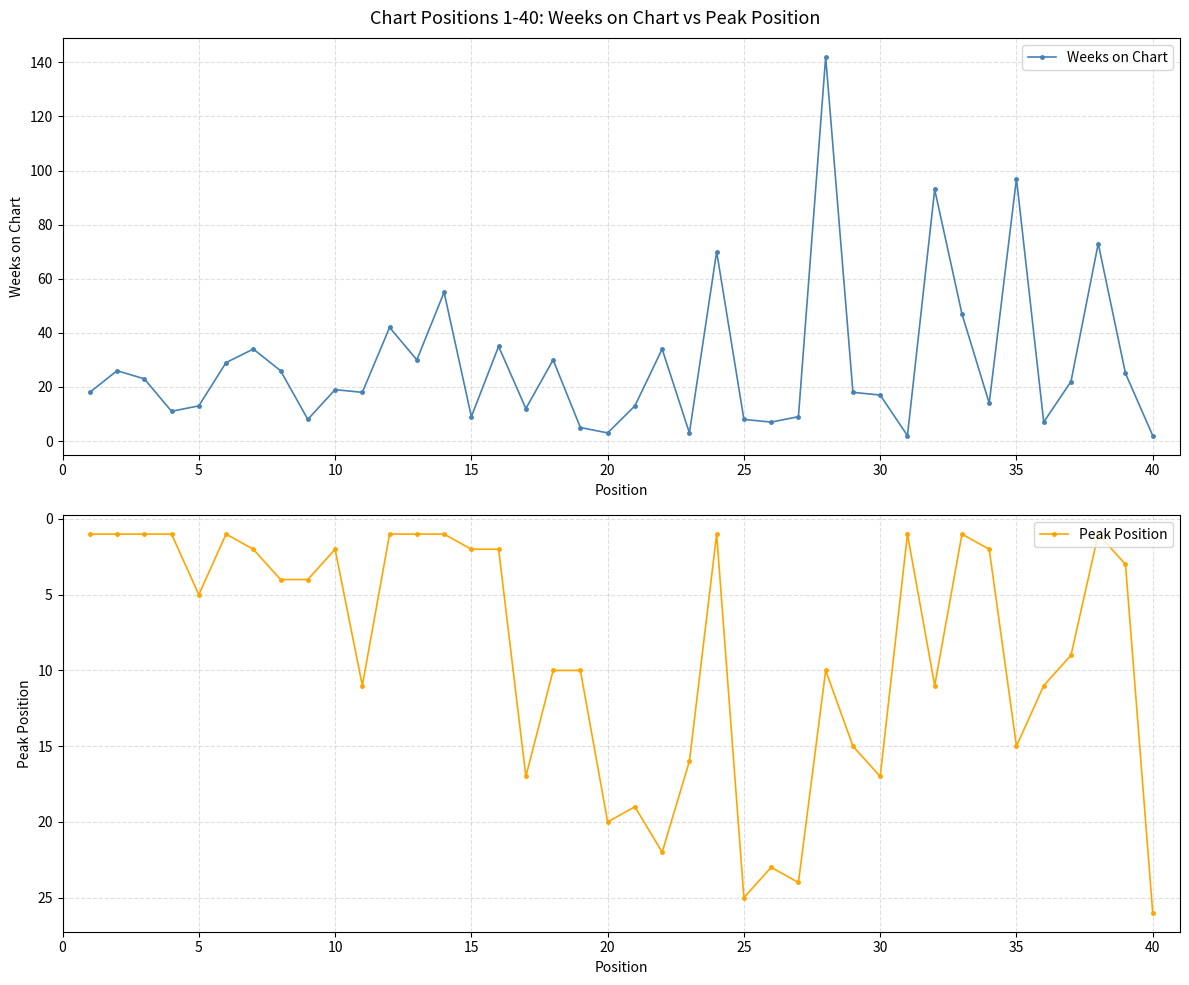

Which series has the widest spread of values?

Weeks on Chart